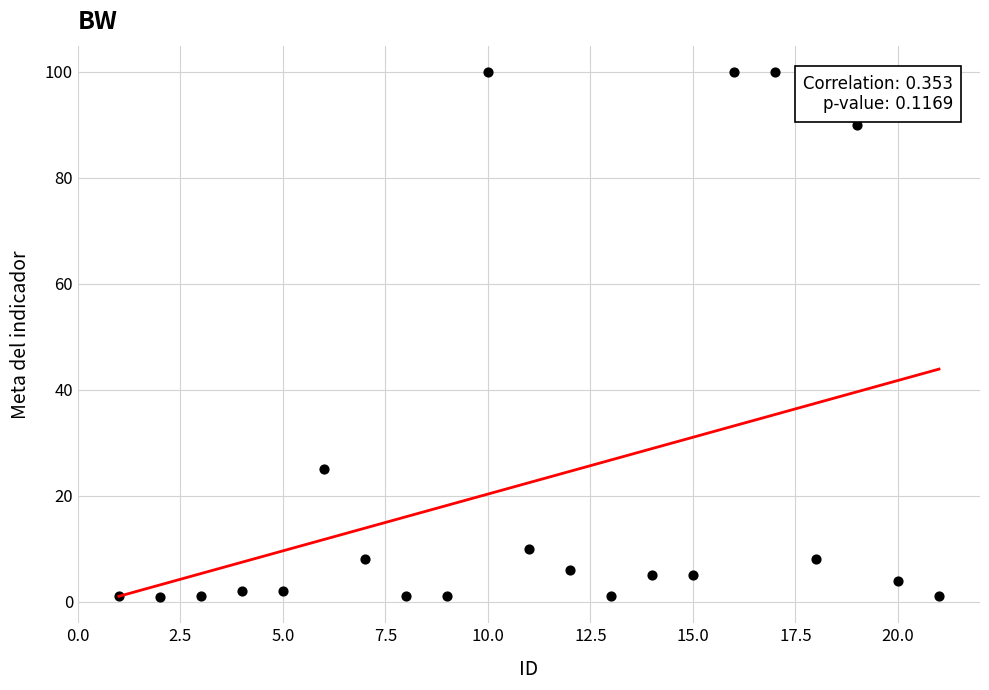

What is the range of X values (max minus min)?

20.0